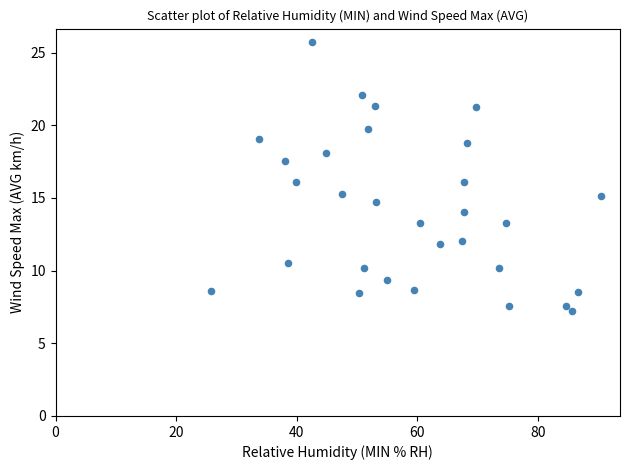

What is the range of X values (max minus min)?

64.6